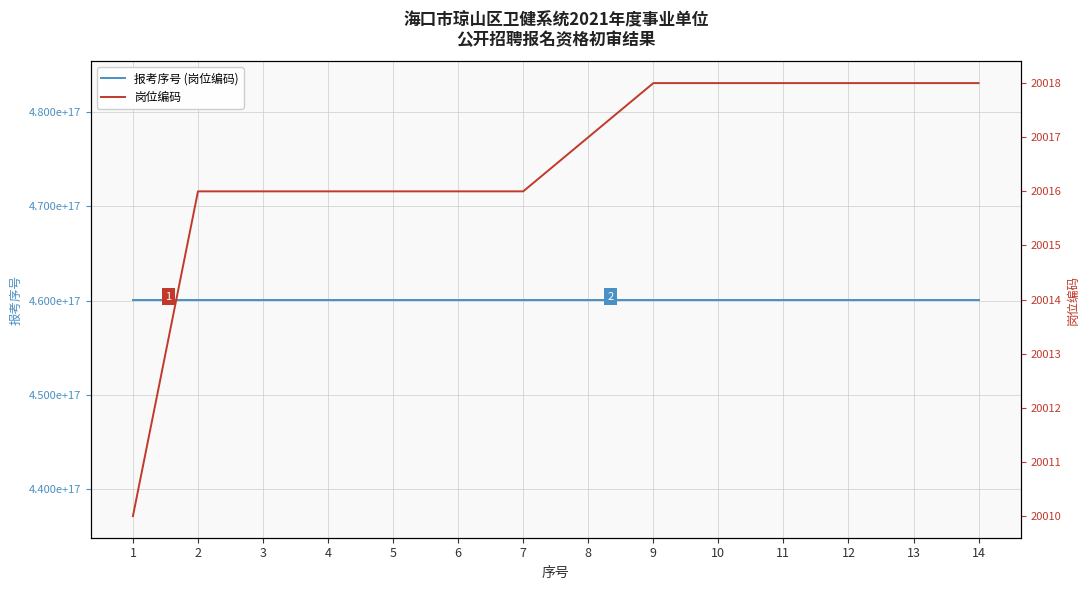

At how many categories does at least one series exceed 65889386119591432?

14